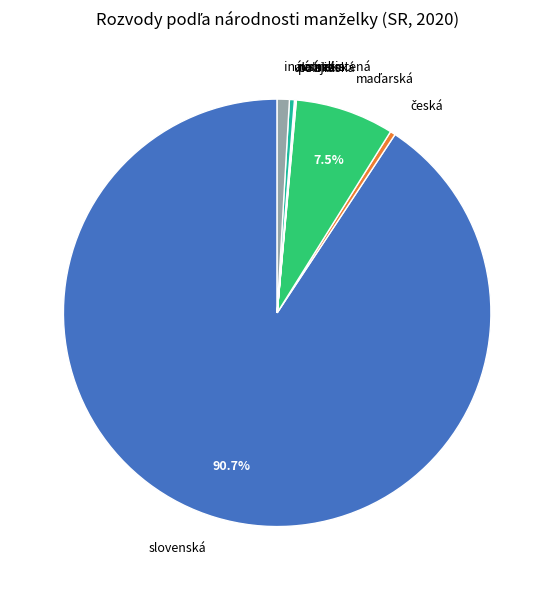

Does ukrajinská account for over 50% of the chart?

No